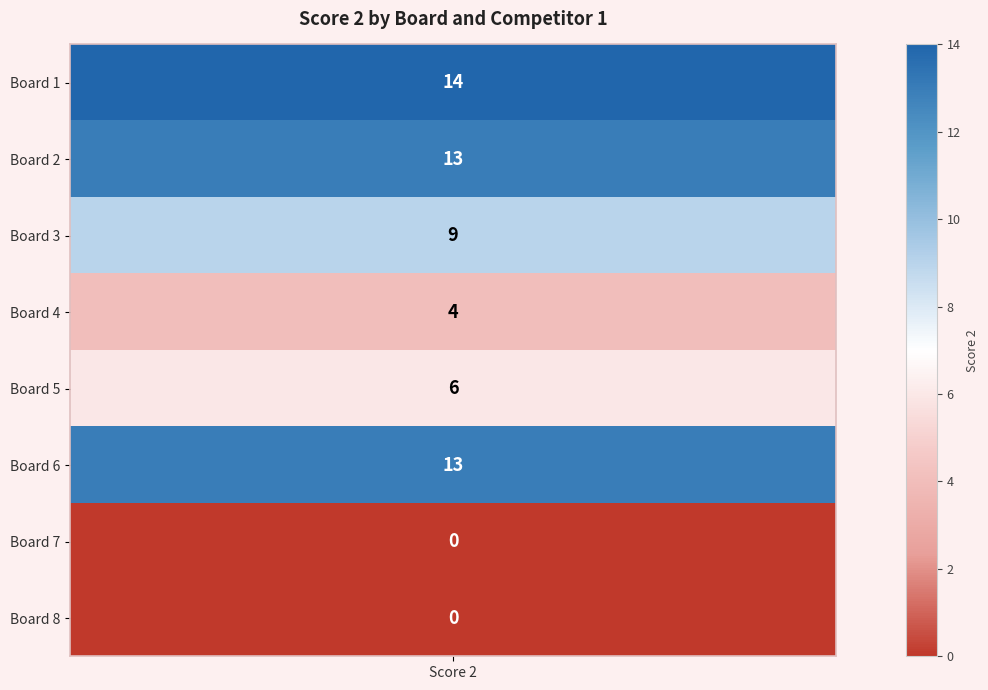

Reading left to right, list all the values displayed in this chart.

14	13	9	4	6	13	0	0